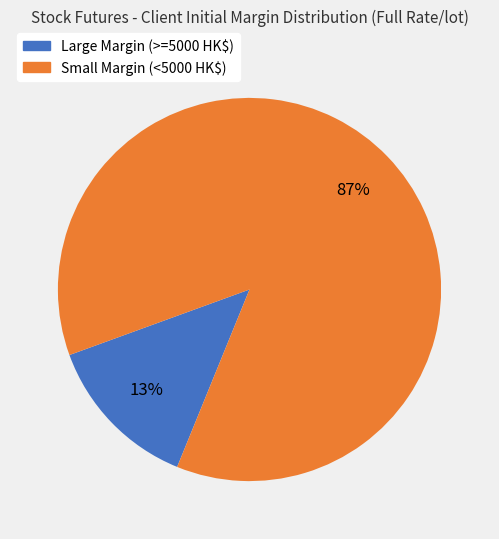

To the nearest percent, what is the average slice percentage?

50%